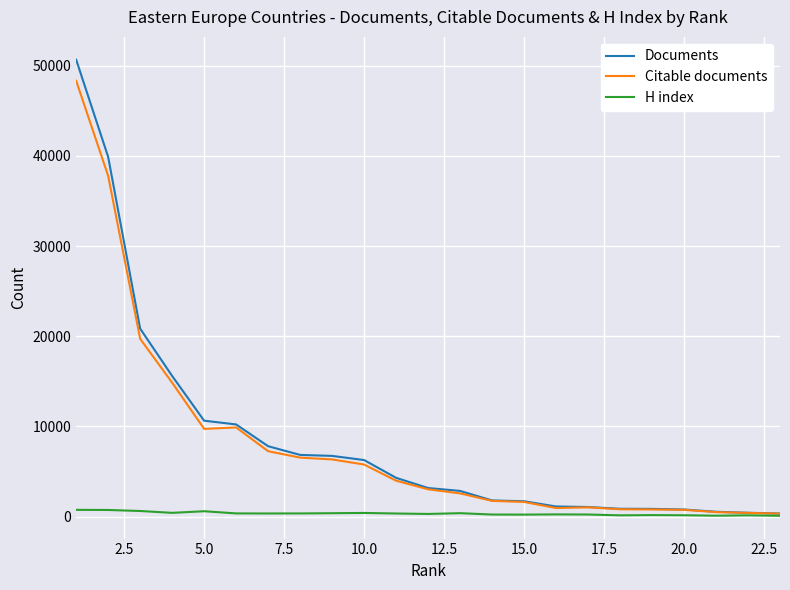

Which series has the widest spread of values?

Documents